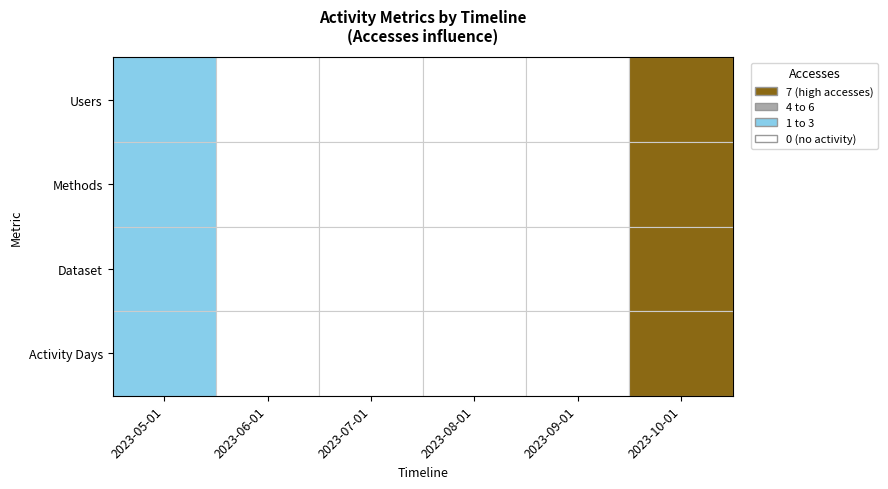

Is the value of Activity Days at 2023-06-01 greater than the value of Dataset at 2023-06-01?

No